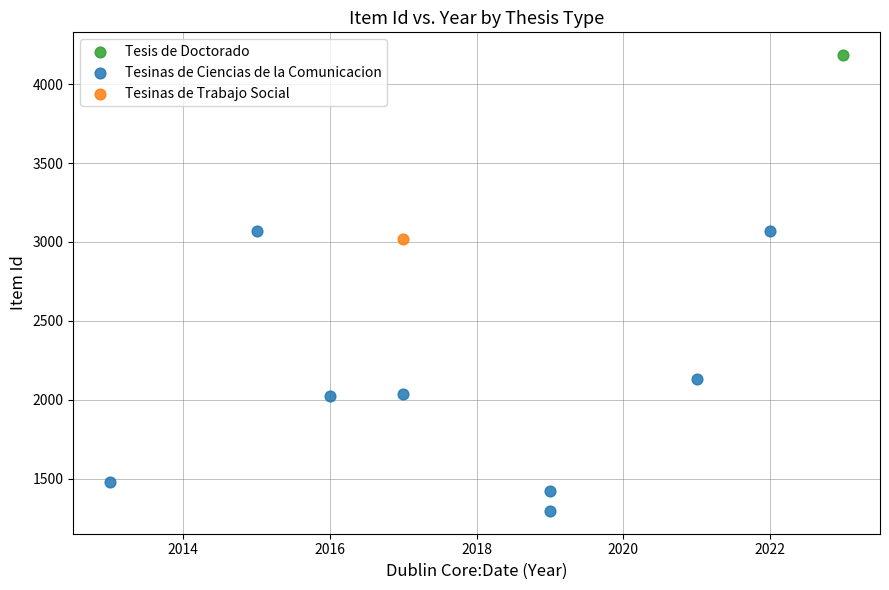

What are all the series names shown in the legend?

Tesis de Doctorado, Tesinas de Ciencias de la Comunicacion, Tesinas de Trabajo Social